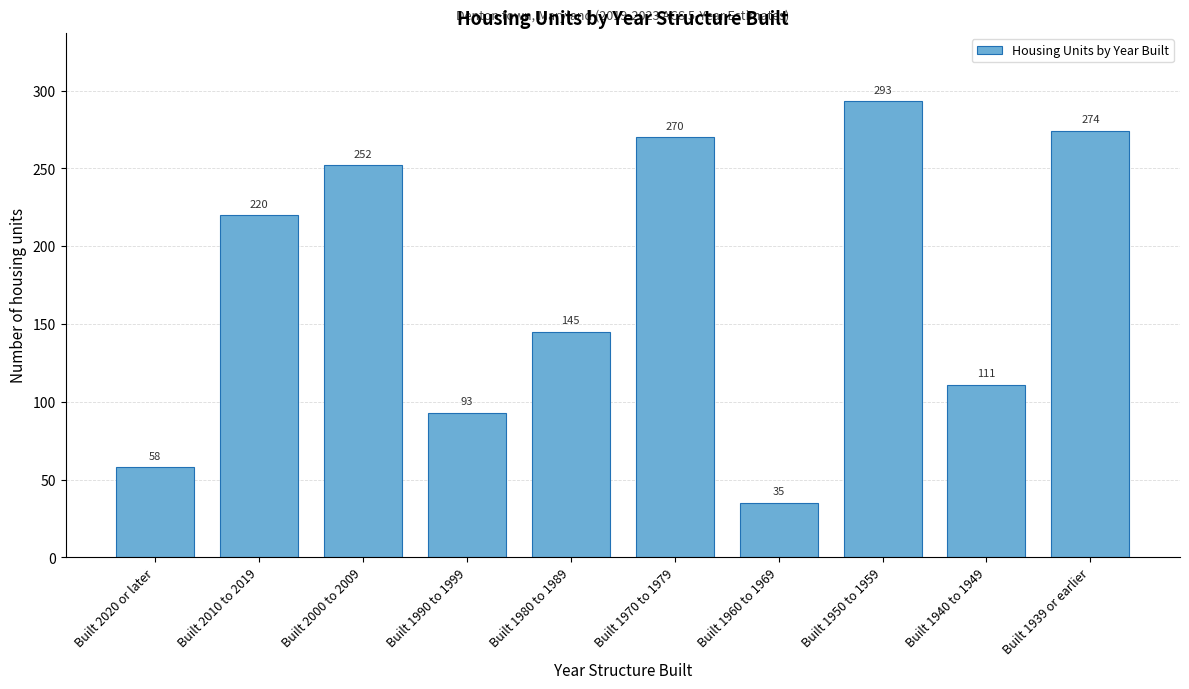

Reading right to left, what are all the values shown in this chart?

274	111	293	35	270	145	93	252	220	58